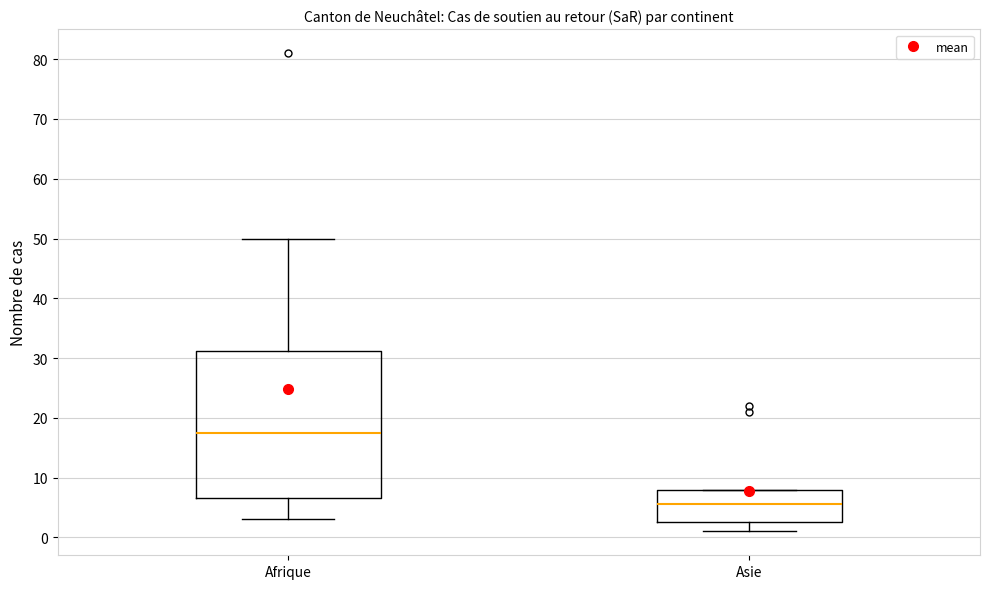

Where is the upper edge of the box for Asie on the y-axis? The values are not printed on the chart, so give them approximately, as read against the axis.

8